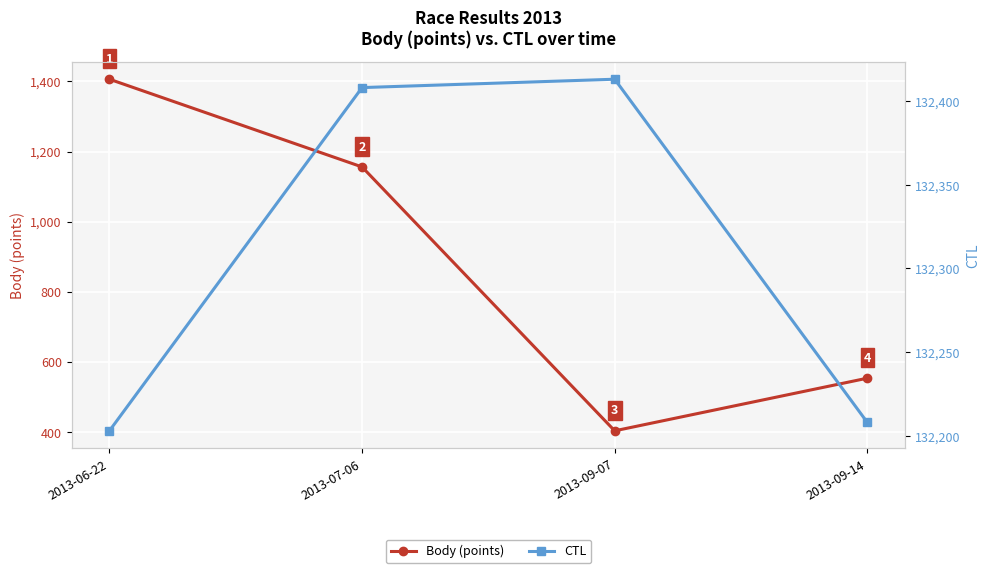

What are all the series names shown in the legend?

Body (points), CTL